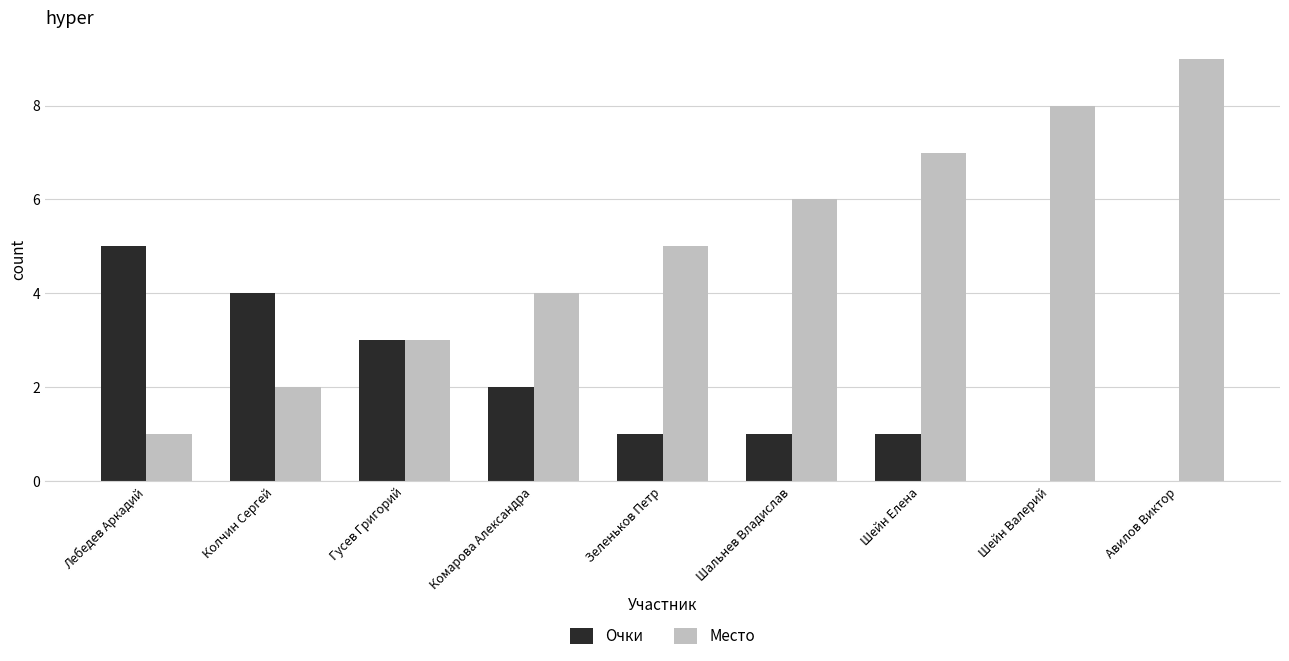

Are the bars horizontal?

No